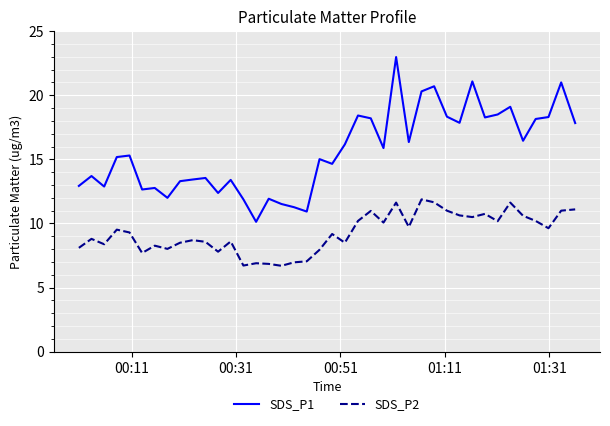

True or false: SDS_P2 and SDS_P1 cross at least once.

False